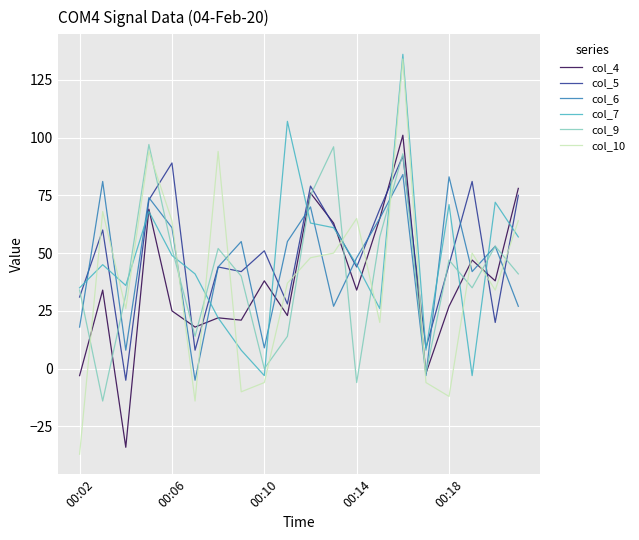

Count the number of data series in this chart.

6